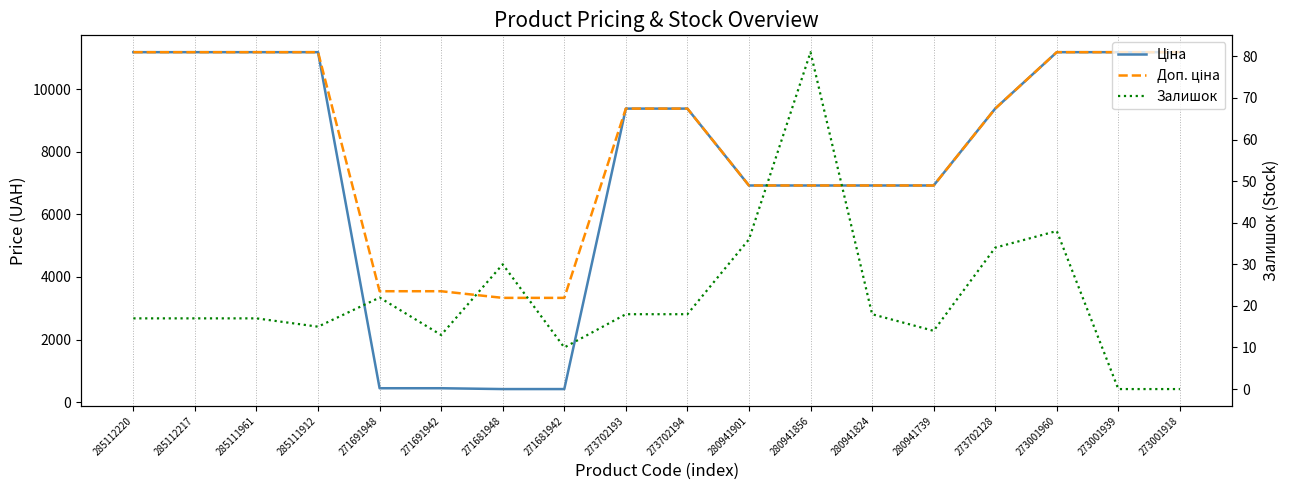

What is the total value across all series at 280941739?

13865.3